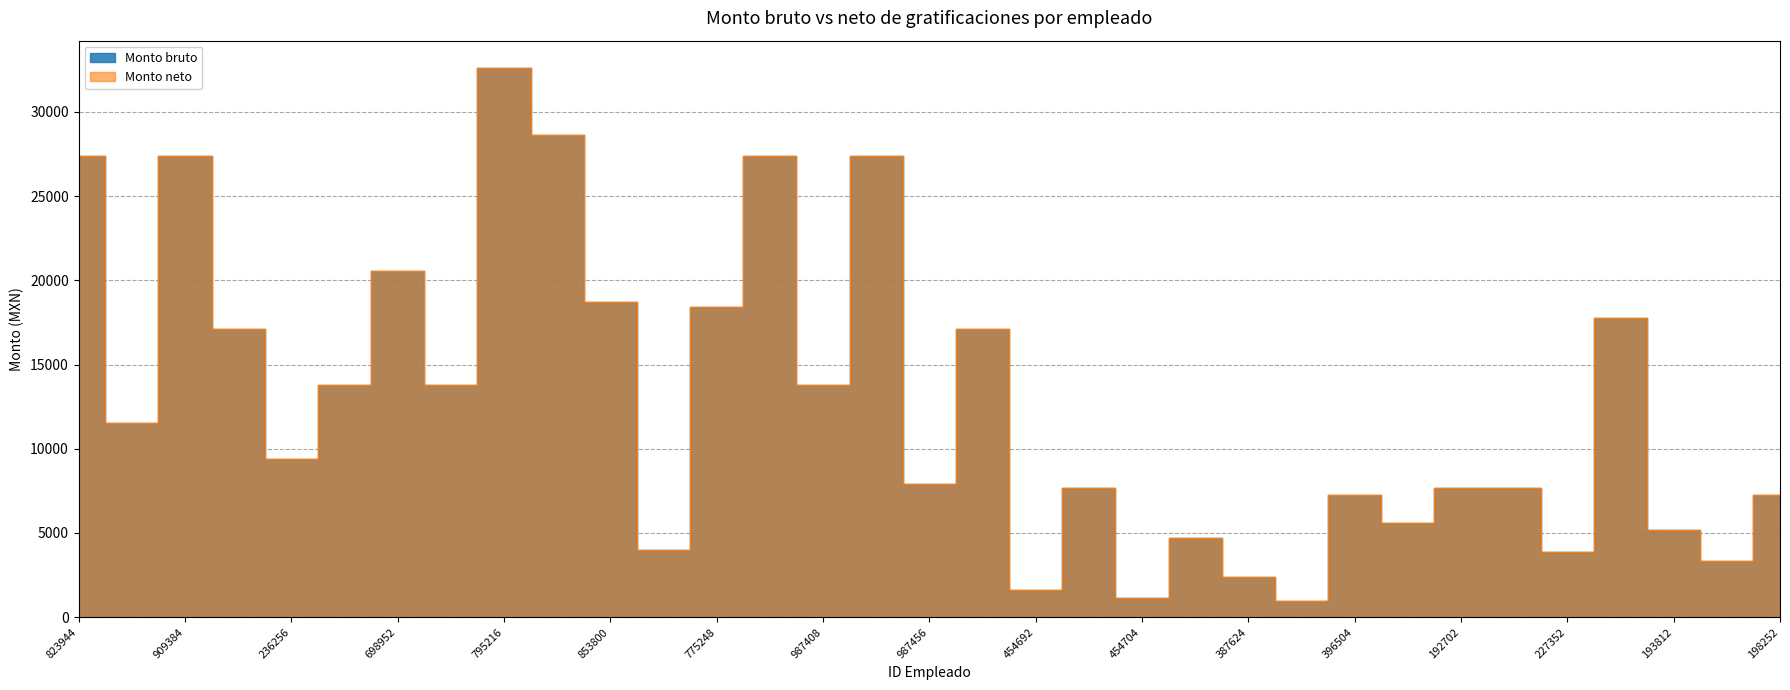

What is the label of the 33rd point from the left?

198252